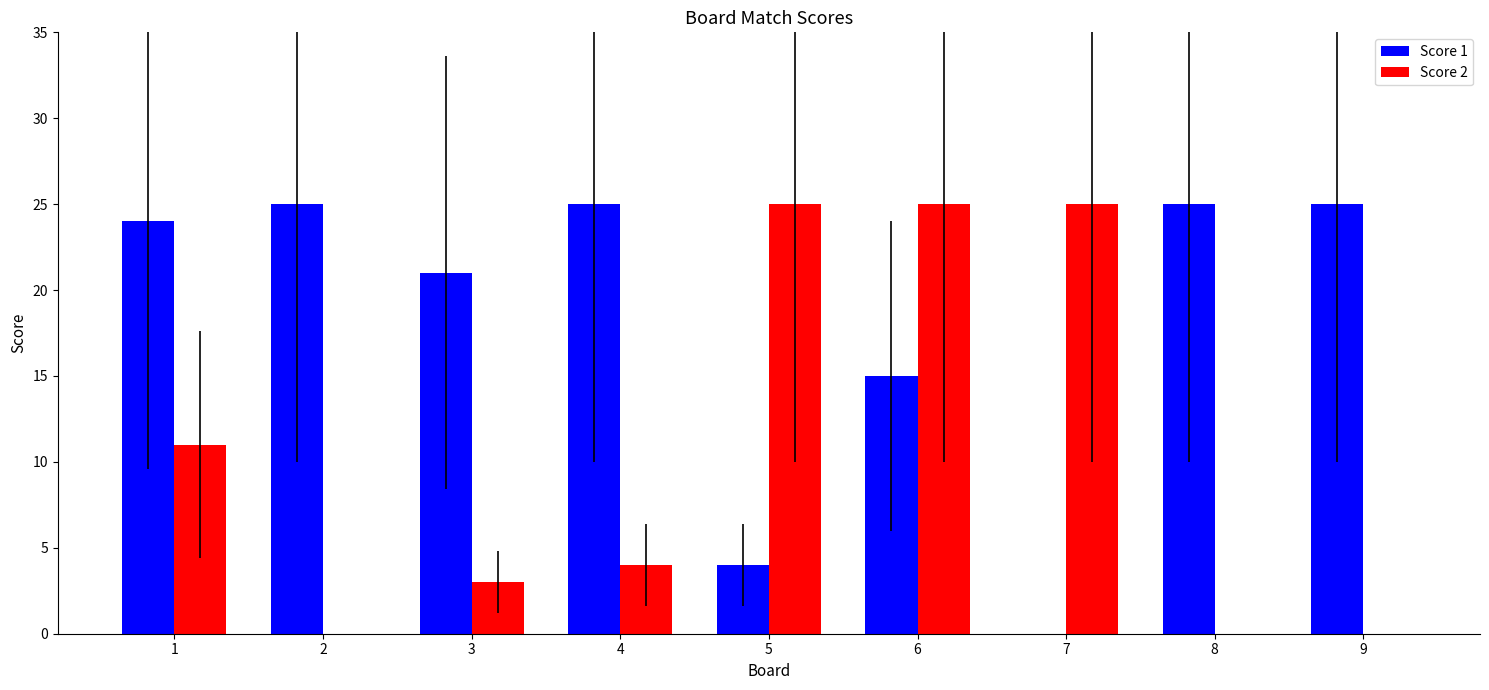

At which label does Score 2 first exceed 4?

1